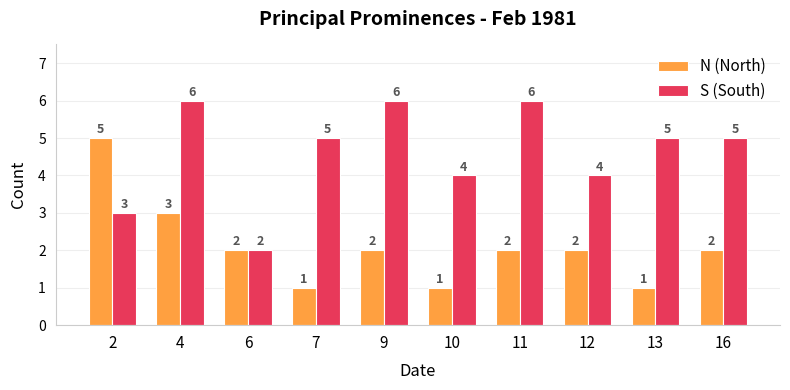

What is the difference between the maximum and minimum values in the N (North) series?

4